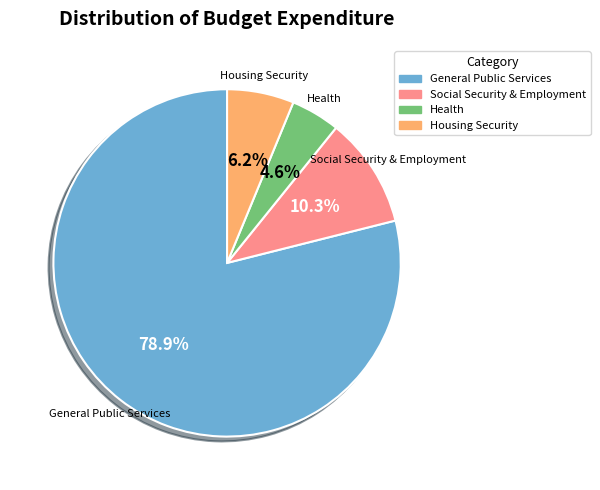

Is there any slice that represents more than half of the pie?

Yes